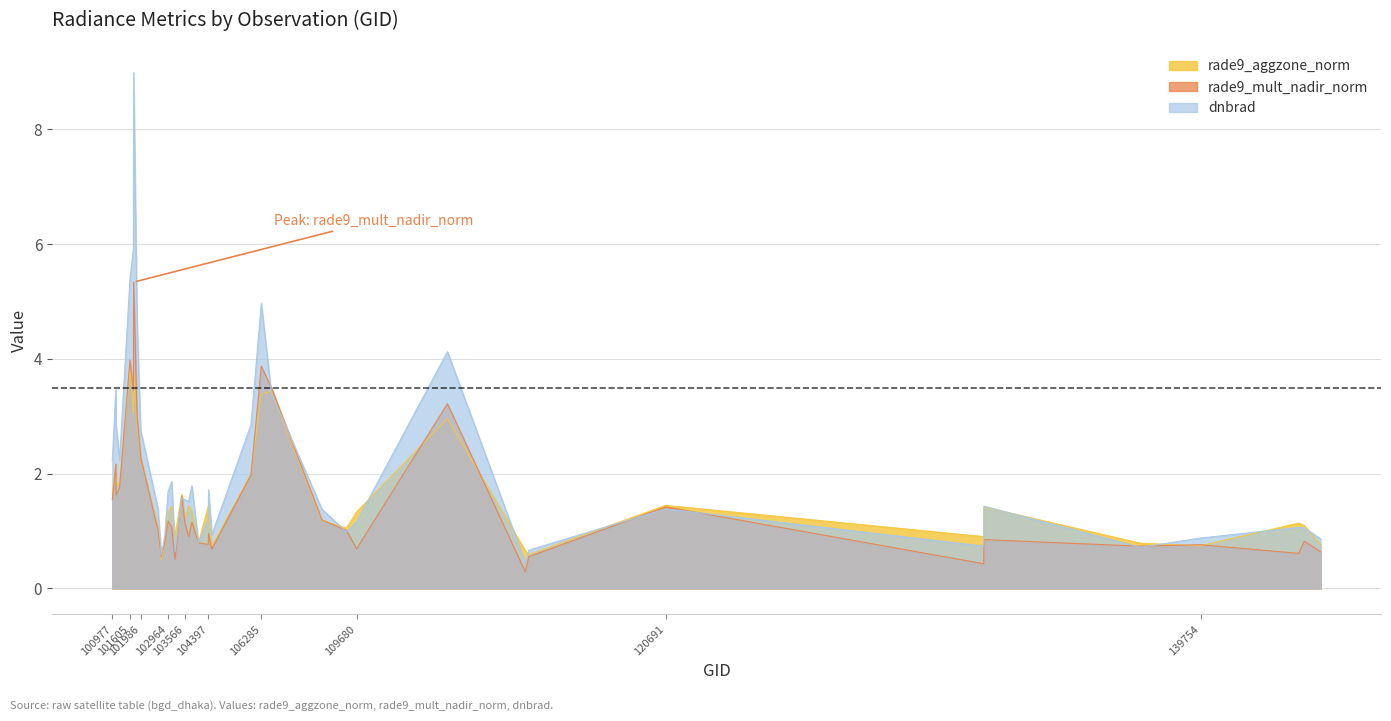

True or false: rade9_aggzone_norm has a value of 1.1 at 102602.

True